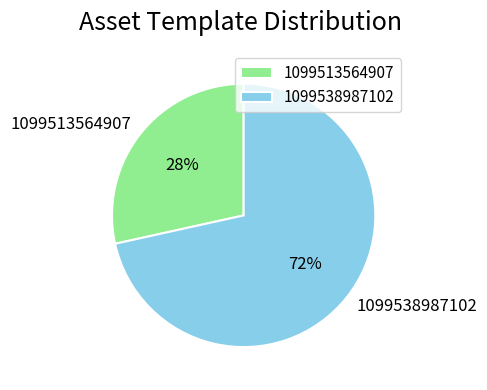

Which category accounts for the majority?

1099538987102